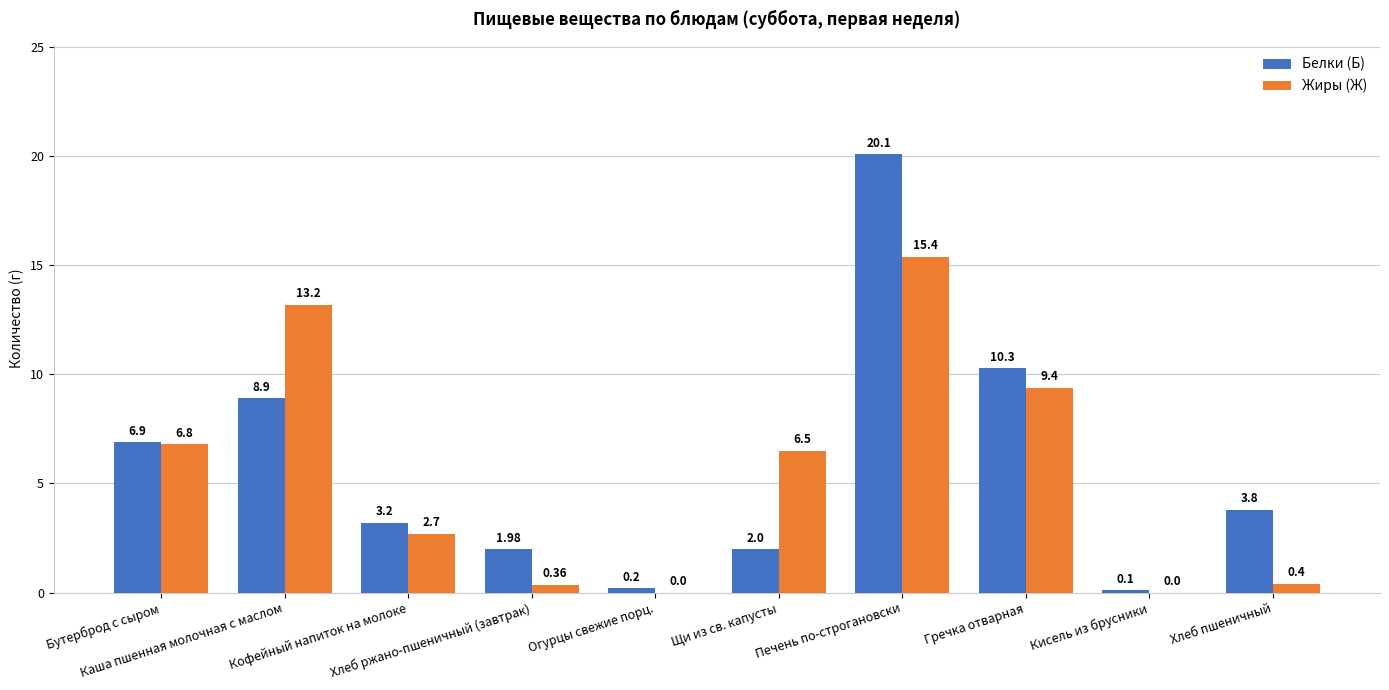

How many data points does each series have?

10